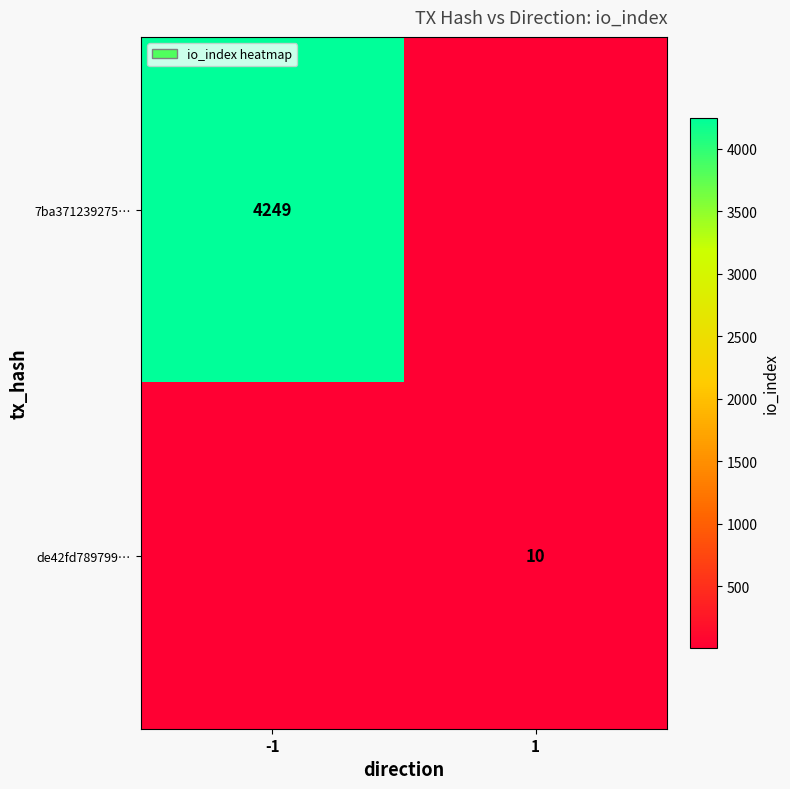

Is the value of de42fd789799… at 1 greater than the value of 7ba371239275… at -1?

No